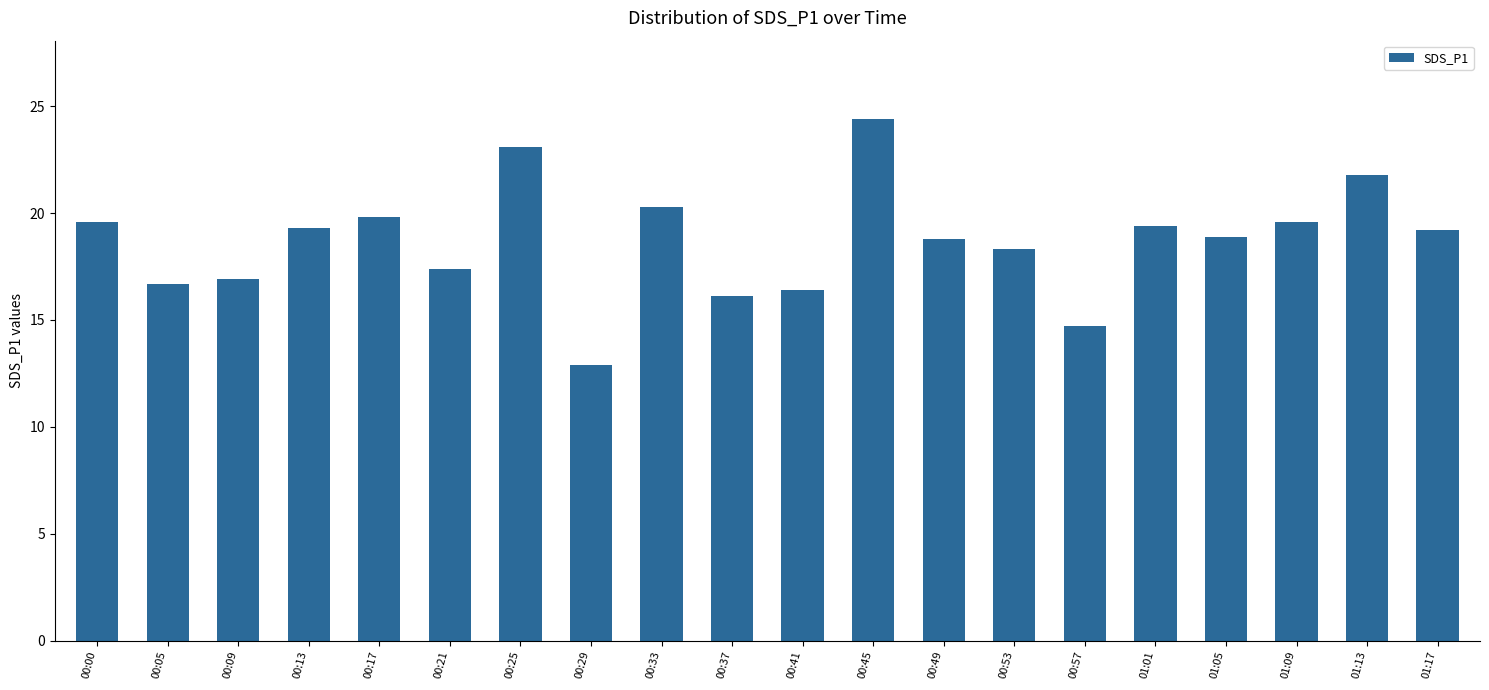

Count the number of data series in this chart.

1